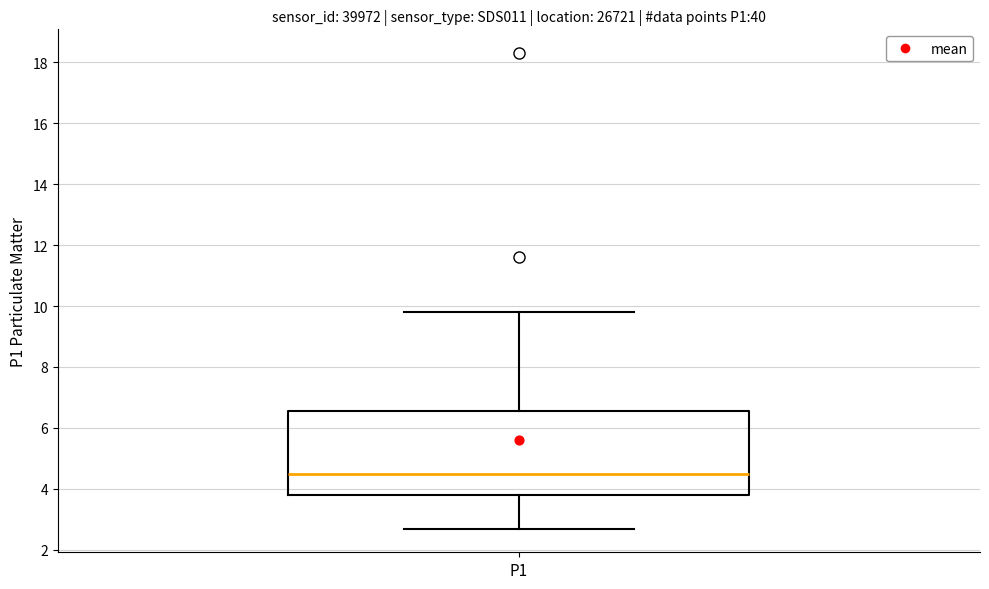

Where is the upper edge of the box for P1 on the y-axis? The values are not printed on the chart, so give them approximately, as read against the axis.

6.6